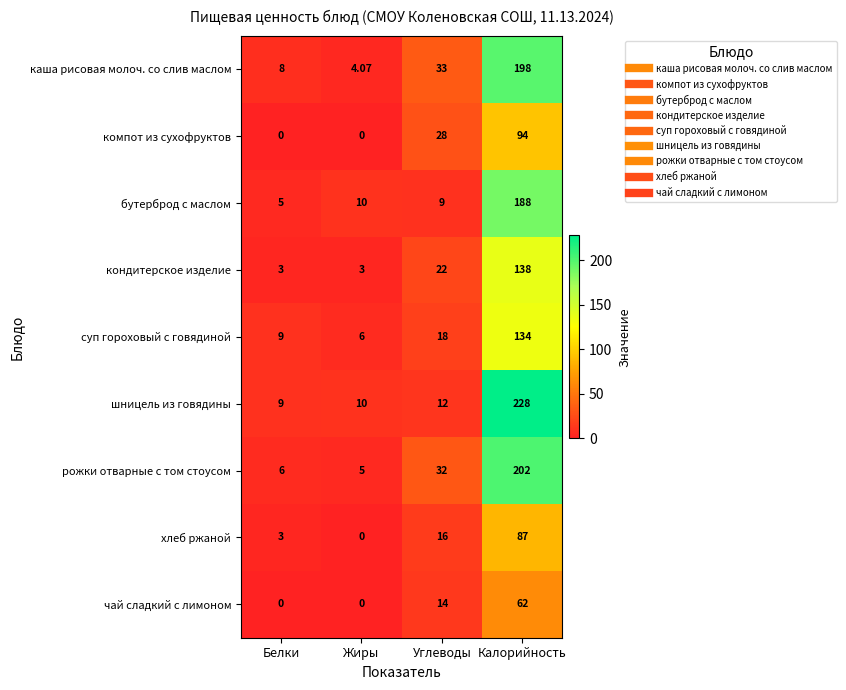

At which label does компот из сухофруктов reach its peak?

Калорийность